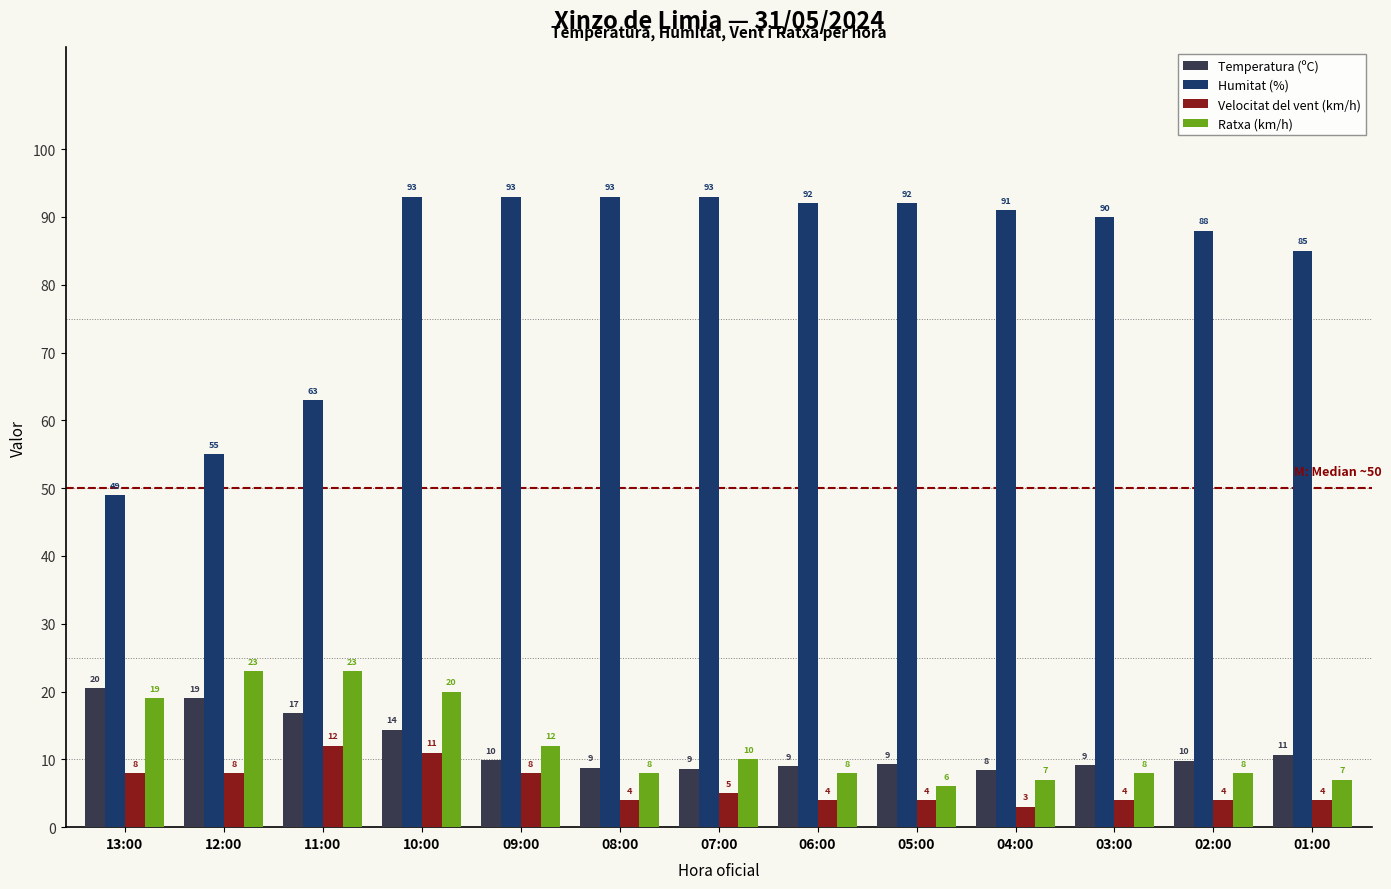

What is the total value across all series at 11:00?

114.8